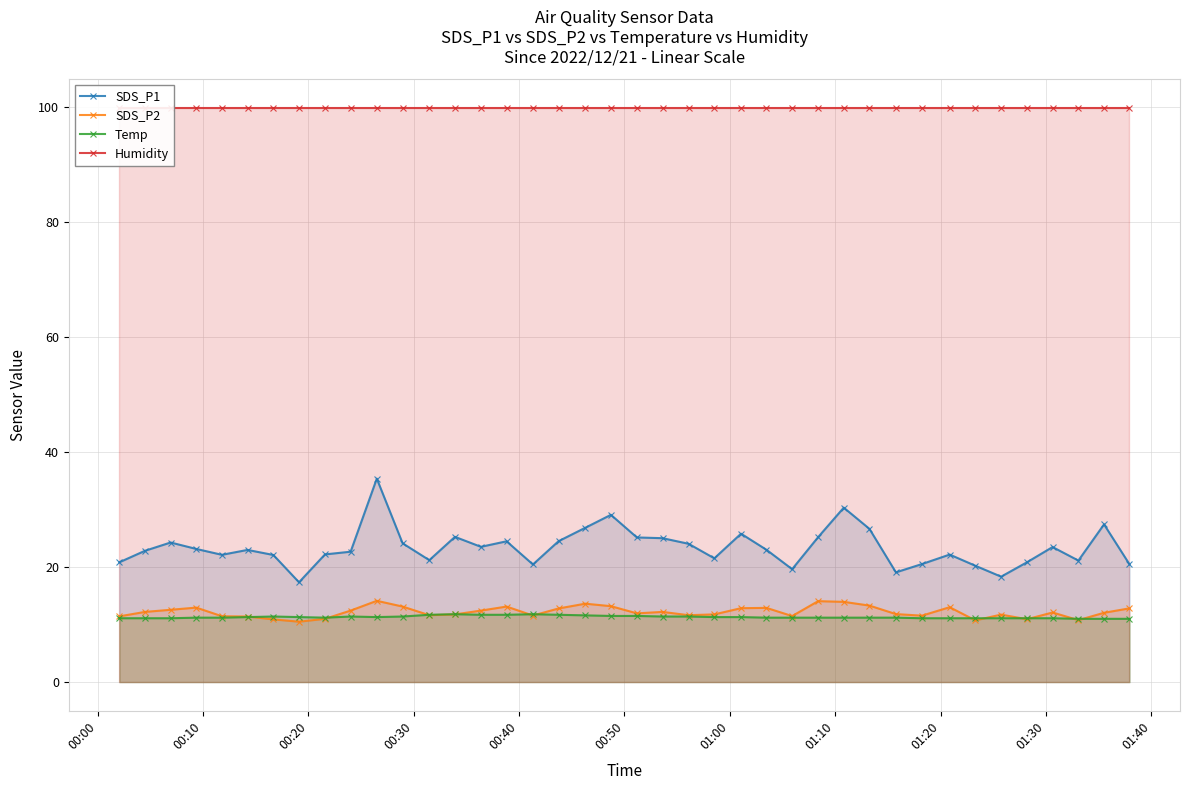

Which series has the largest total across all categories?

Humidity